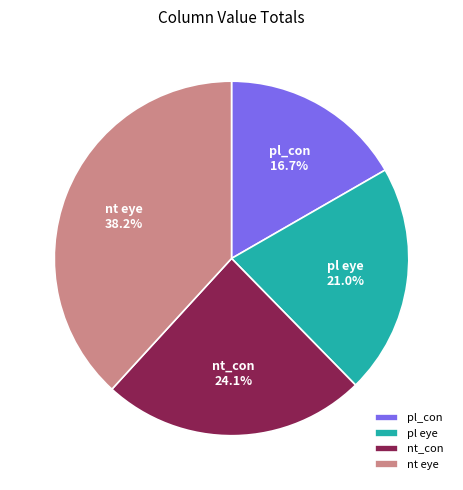

Between pl_con and nt_con, which is larger?

nt_con